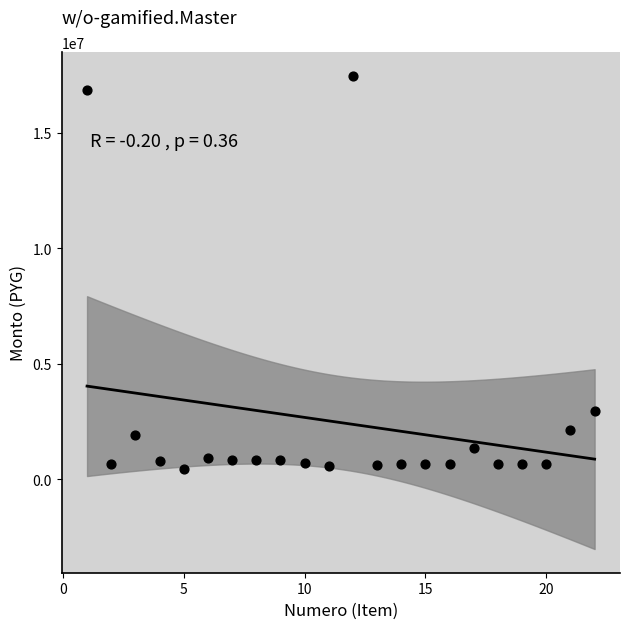

What is the range of X values (max minus min)?

21